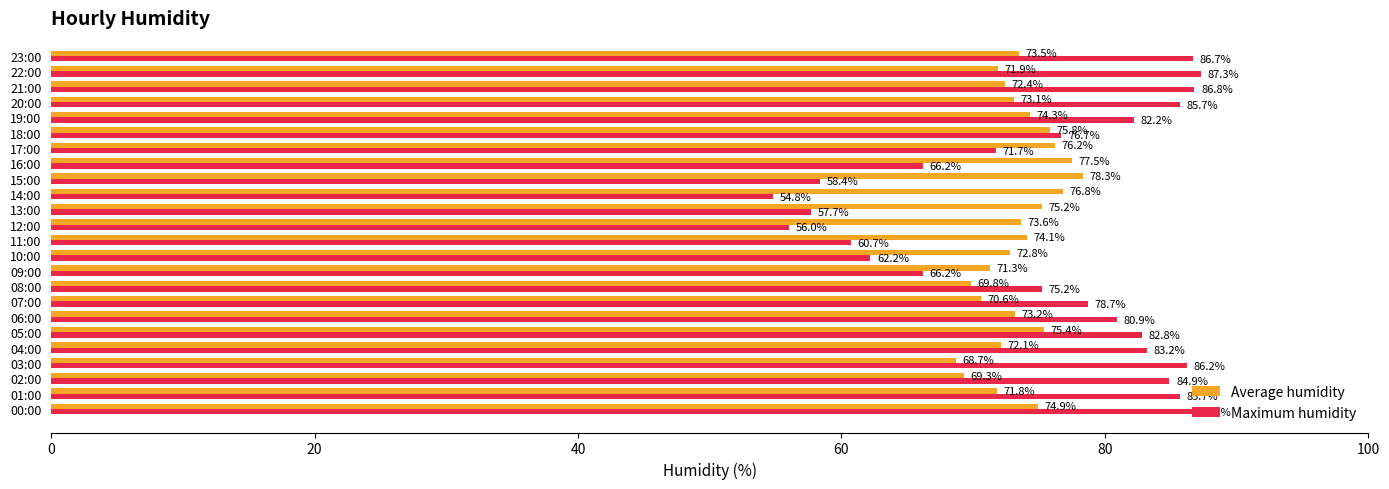

Is it true that Average humidity equals 116.8 at 06:00?

False